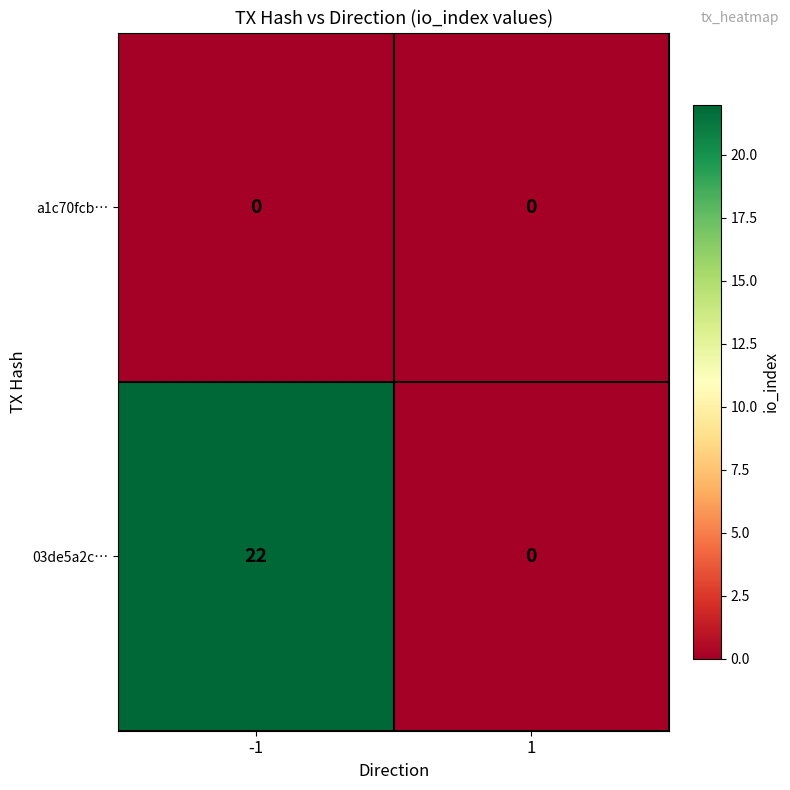

Reading left to right, transcribe all the data shown in this chart.

a1c70fcb…: 0	0
03de5a2c…: 22	0